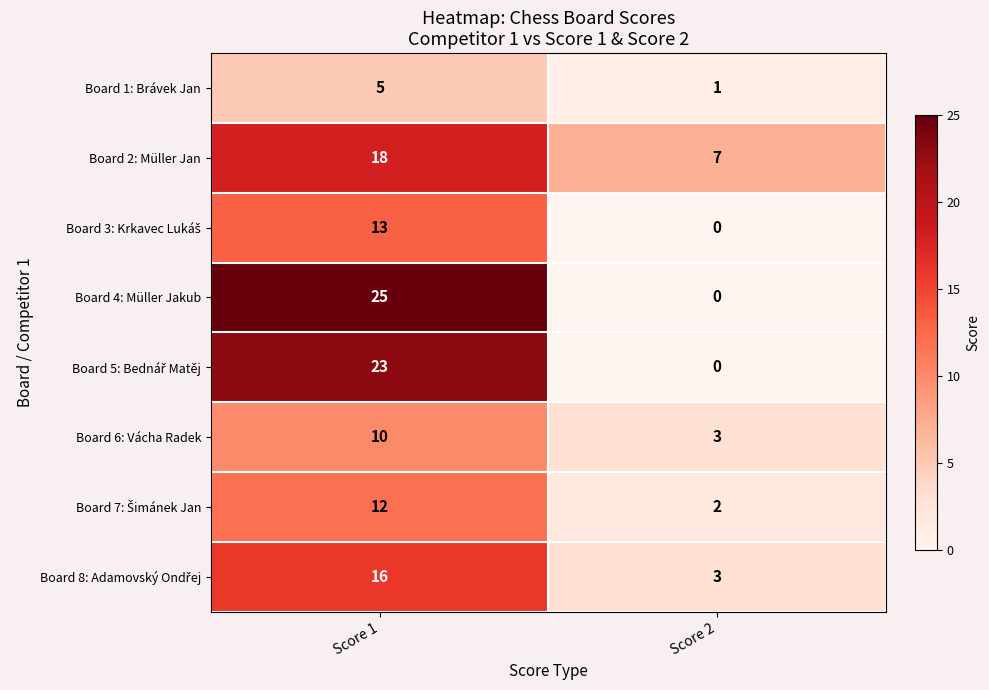

What is the difference between the highest and lowest values at Score 1?

20